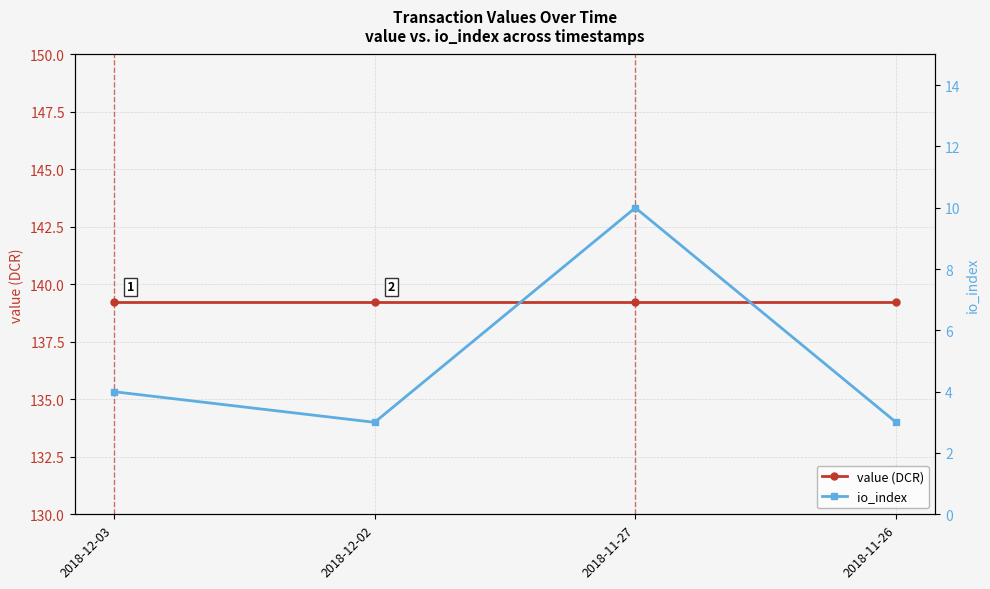

Where is value (DCR) nearest to the value 139?

2018-12-03